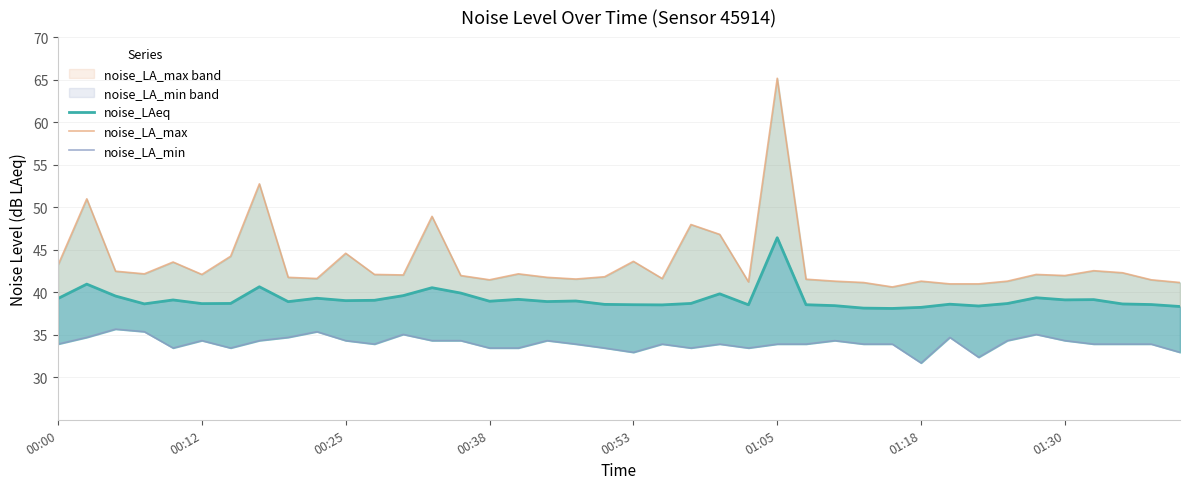

True or false: noise_LA_max and noise_LAeq cross at least once.

False